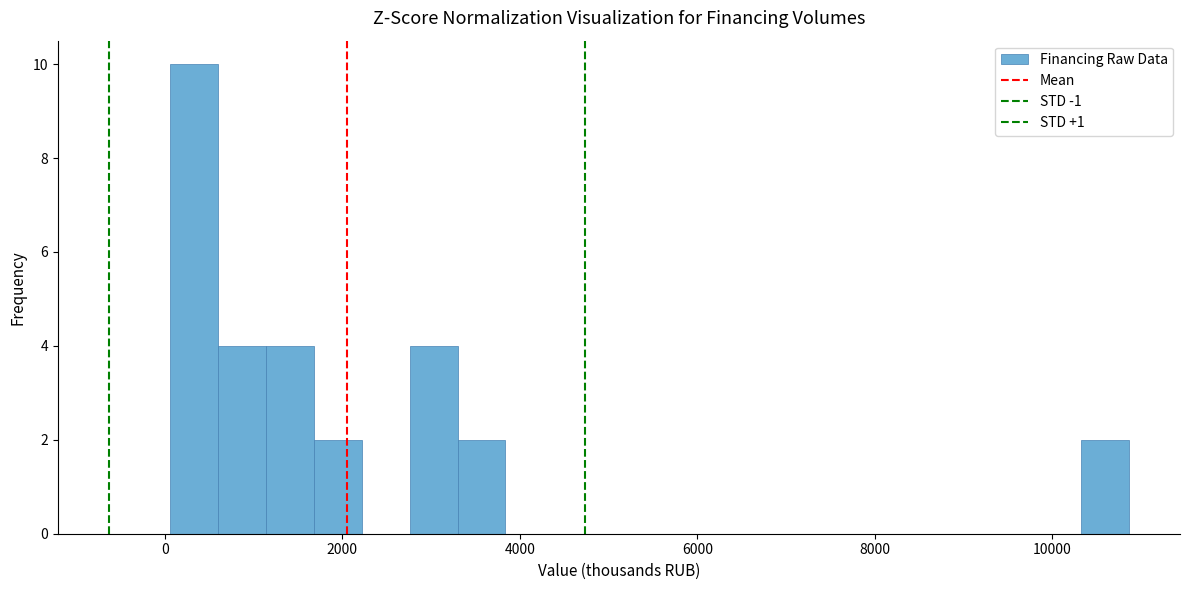

Read against the x-axis, roughly where is the centre of the tallest bar?

400